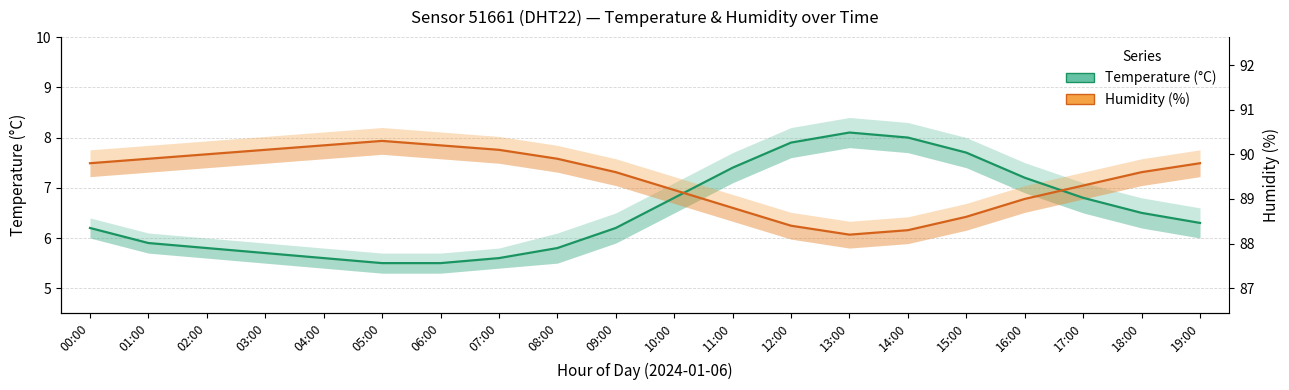

At how many categories does at least one series exceed 7?

19